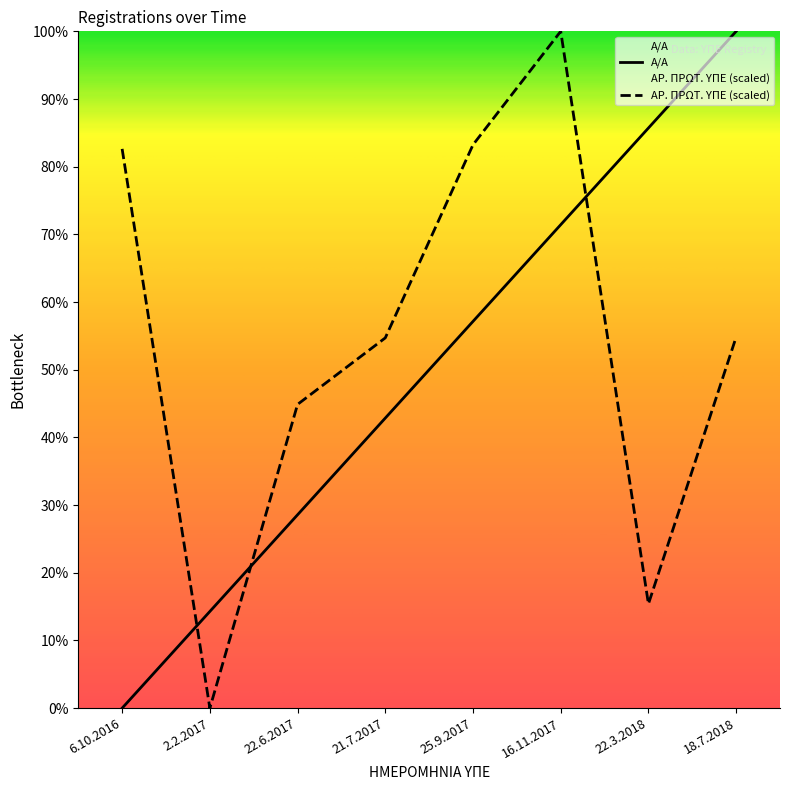

How many data points in Α/Α are above 0?

7